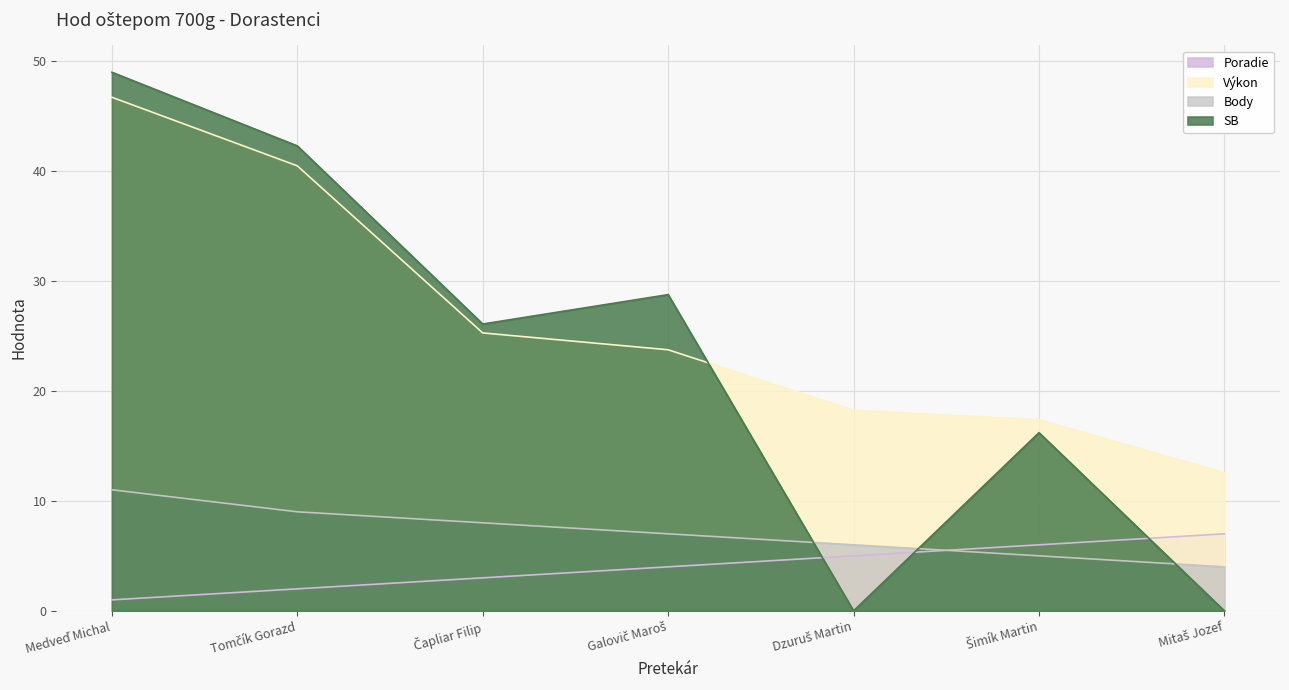

What is the difference between the second highest and minimum values in the Poradie series?

5.0